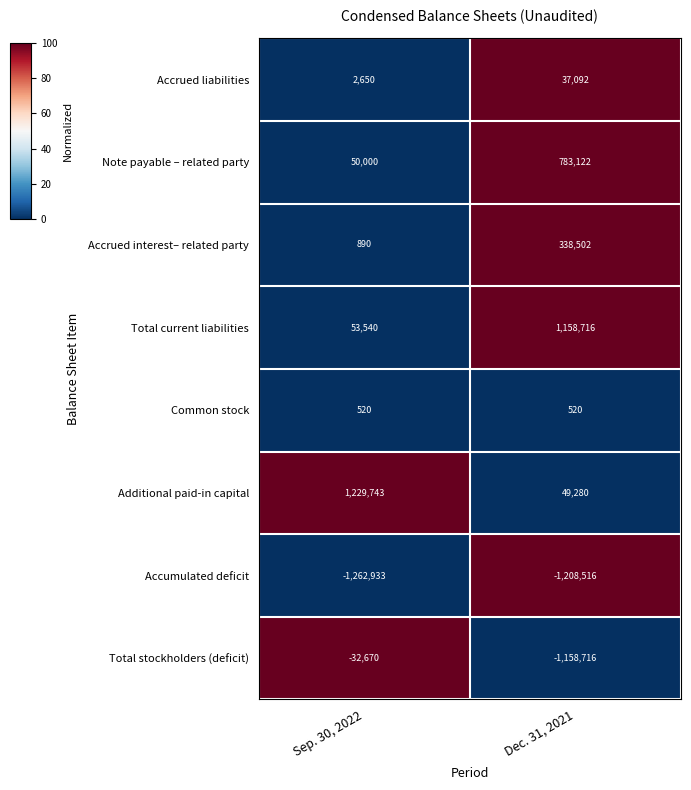

The value of Accumulated deficit at Dec. 31, 2021 is -1803456. True or false?

False